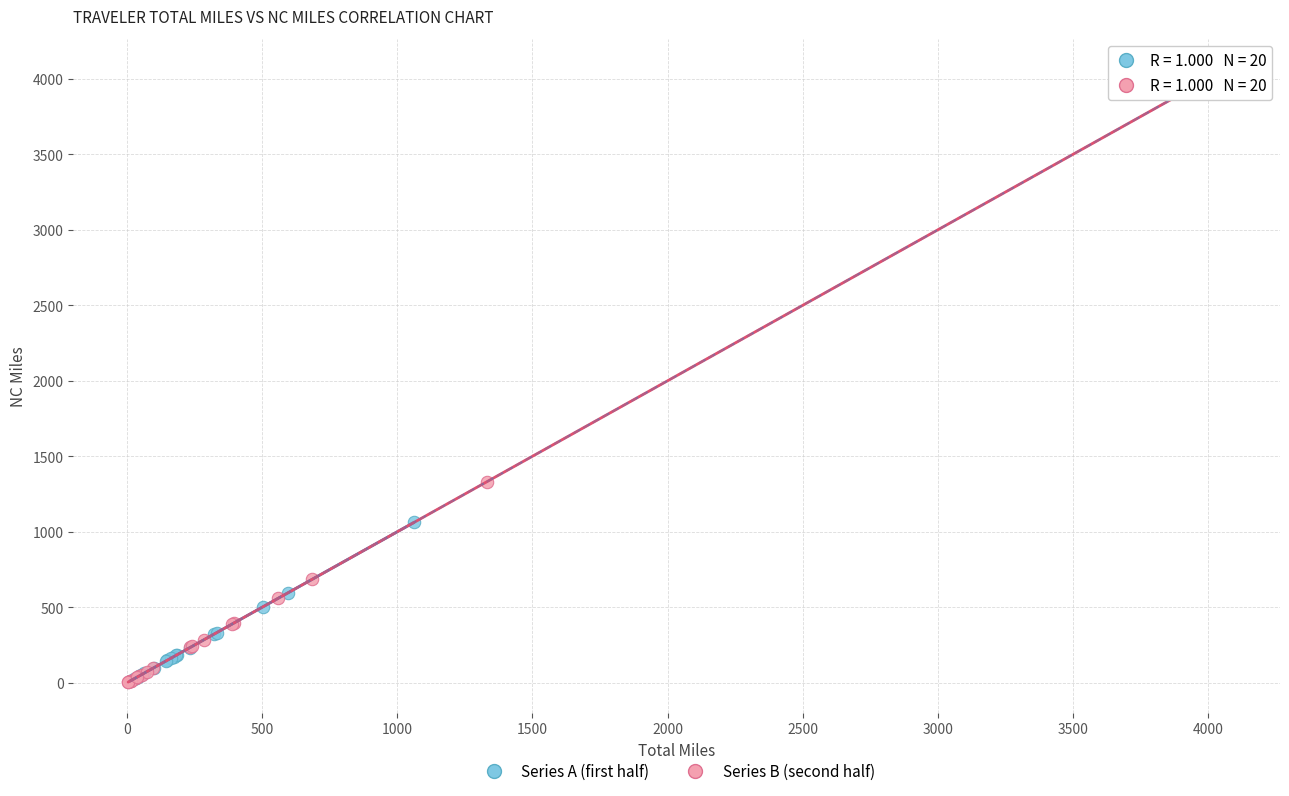

Which series reaches the maximum Y coordinate?

Series B (second half)